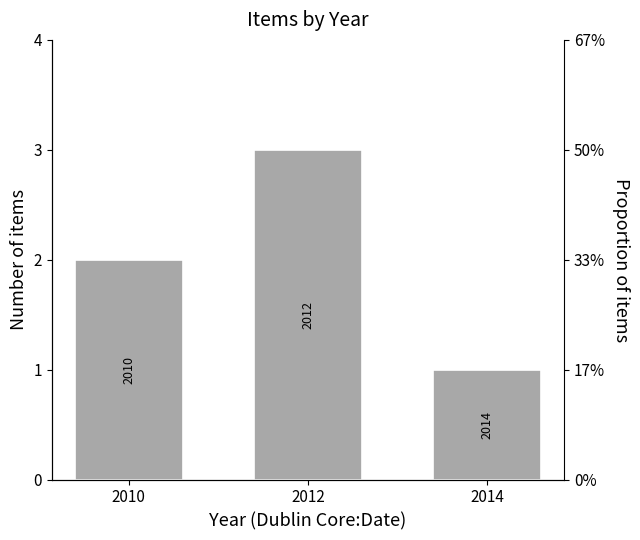

Which has a higher value, 2010 or 2014?

2010